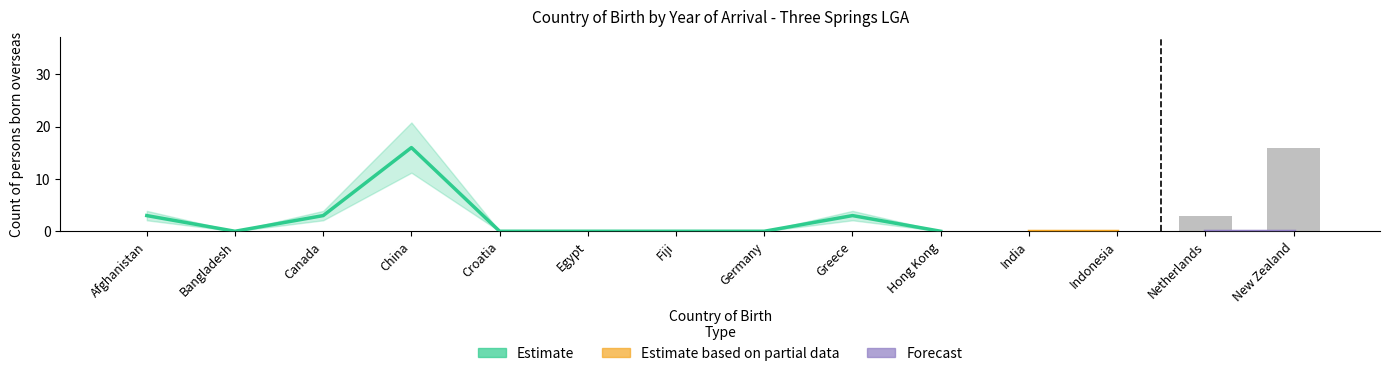

True or false: Estimate based on partial data has a value of 5 at Bangladesh.

False